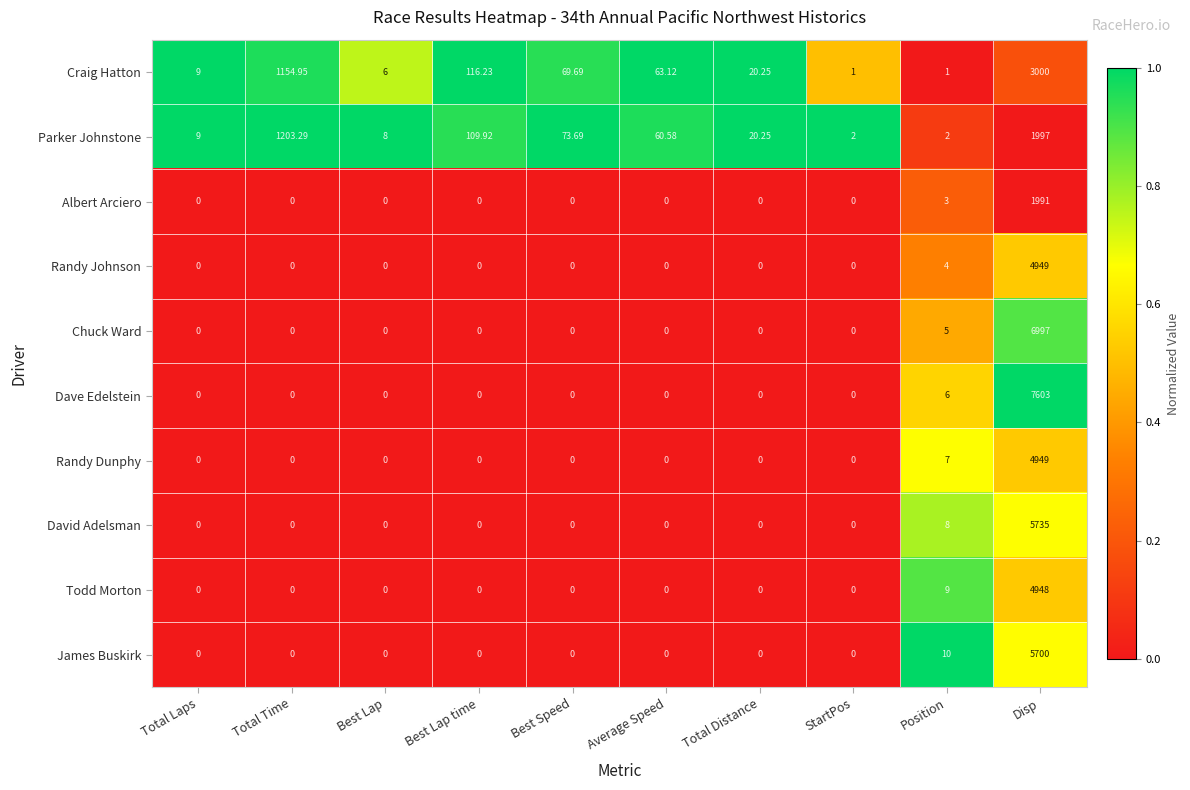

At which category is the sum across all series the highest?

Disp